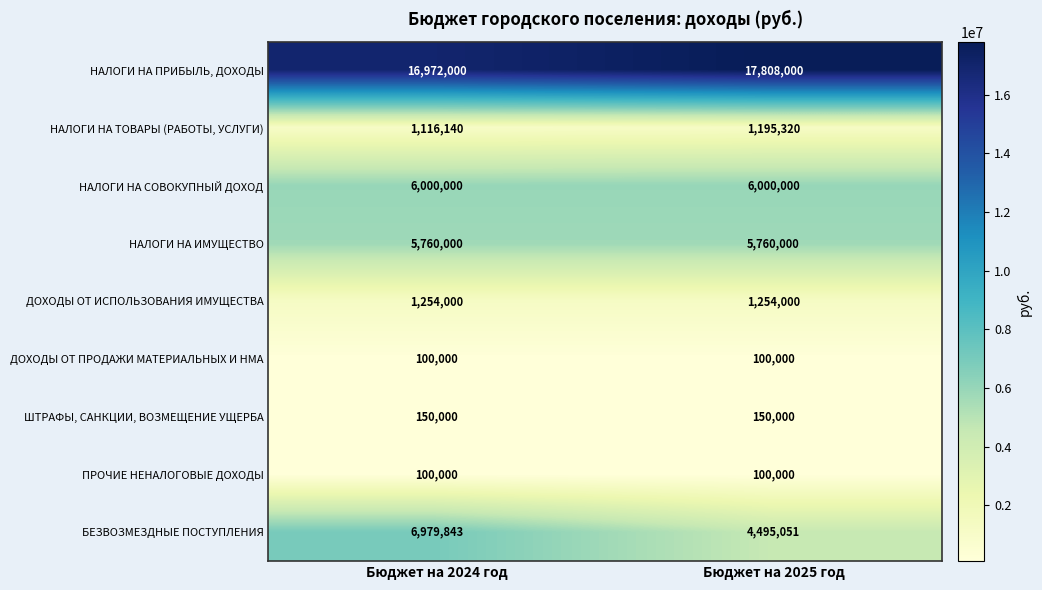

What is the sum of the НАЛОГИ НА ТОВАРЫ (РАБОТЫ, УСЛУГИ) values at Бюджет на 2024 год and Бюджет на 2025 год?

2311460